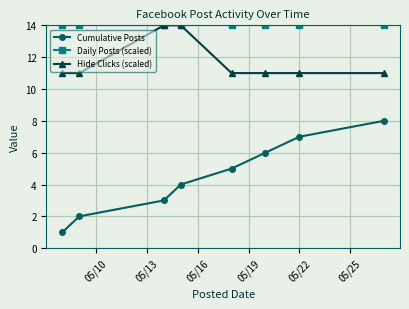

Rank the series by their average value, from lowest to highest.

Cumulative Posts, Hide Clicks (scaled), Daily Posts (scaled)